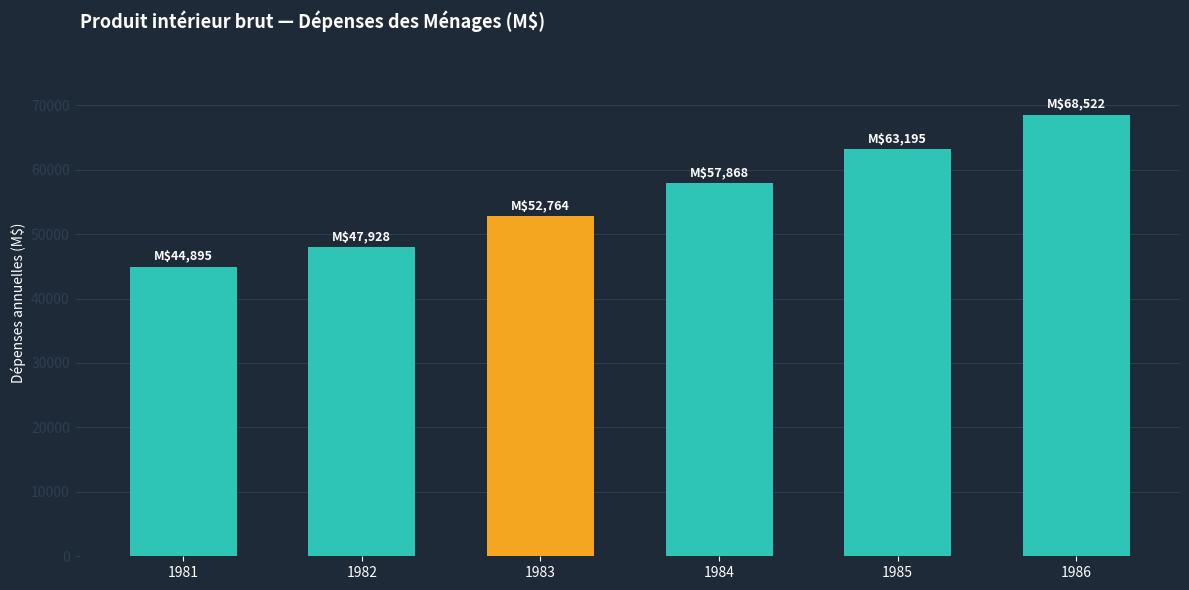

At which category does the chart reach its minimum across all series?

1981